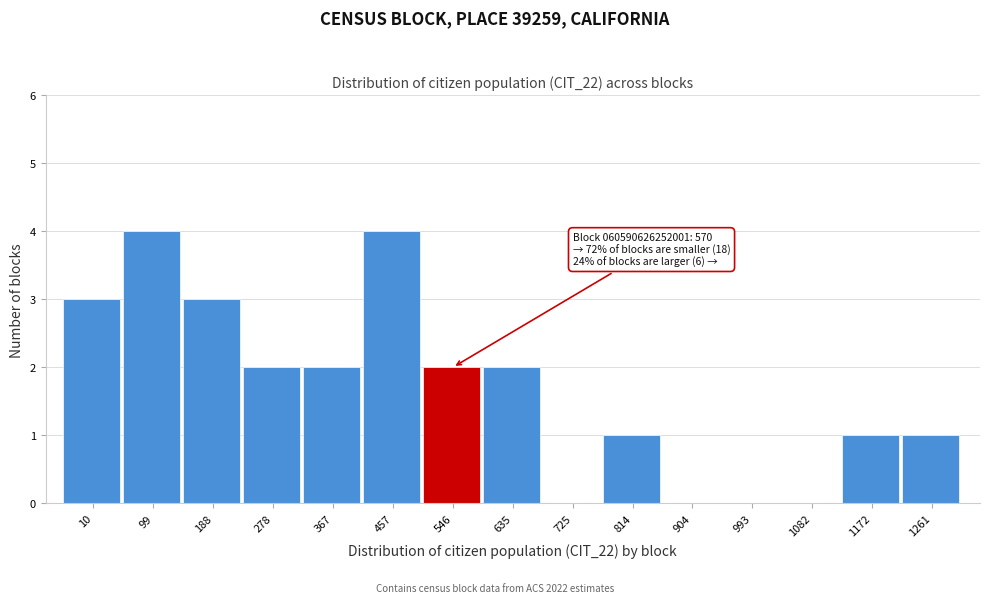

Reading right to left, transcribe all the data shown in this chart.

1261=1	1172=1	1082=0	993=0	904=0	814=1	725=0	635=2	546=2	457=4	367=2	278=2	188=3	99=4	10=3